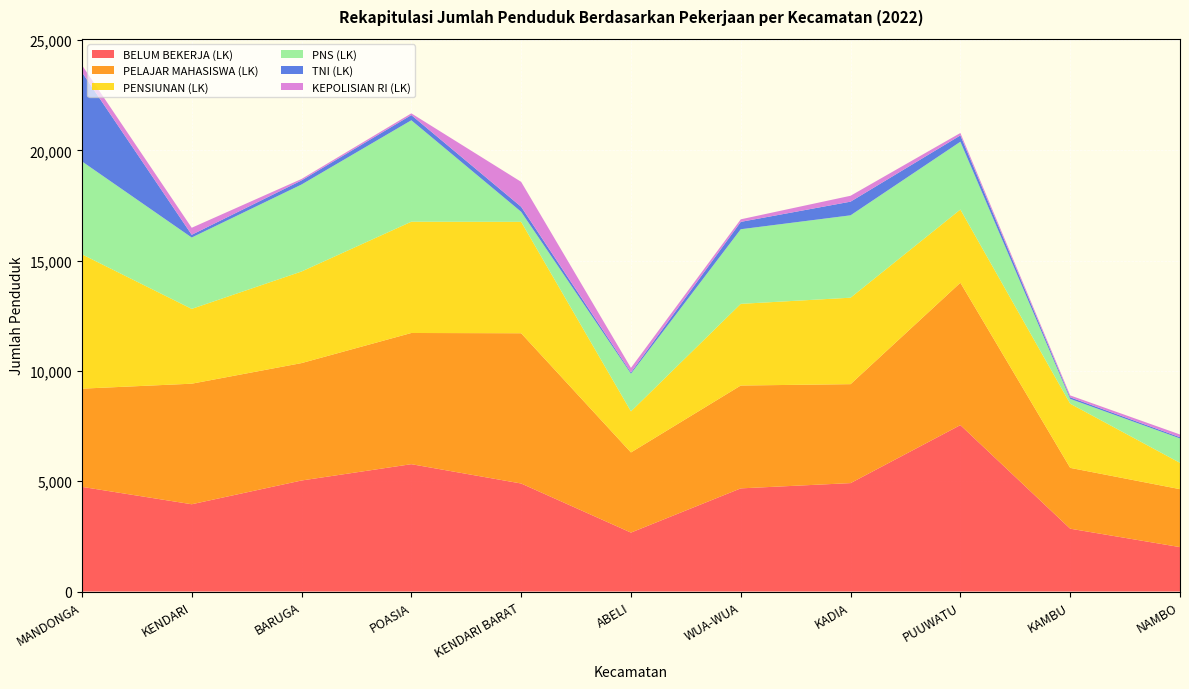

Reading left to right, transcribe all the data shown in this chart.

BELUM BEKERJA (LK): MANDONGA=4746	KENDARI=3957	BARUGA=5034	POASIA=5774	KENDARI BARAT=4898	ABELI=2672	WUA-WUA=4677	KADIA=4916	PUUWATU=7546	KAMBU=2849	NAMBO=2014
PELAJAR MAHASISWA (LK): MANDONGA=4452	KENDARI=5466	BARUGA=5323	POASIA=5948	KENDARI BARAT=6812	ABELI=3634	WUA-WUA=4663	KADIA=4486	PUUWATU=6454	KAMBU=2758	NAMBO=2627
PENSIUNAN (LK): MANDONGA=6091	KENDARI=3392	BARUGA=4153	POASIA=5045	KENDARI BARAT=5051	ABELI=1861	WUA-WUA=3703	KADIA=3920	PUUWATU=3319	KAMBU=2909	NAMBO=1192
PNS (LK): MANDONGA=4214	KENDARI=3235	BARUGA=3943	POASIA=4599	KENDARI BARAT=456	ABELI=1709	WUA-WUA=3383	KADIA=3735	PUUWATU=3074	KAMBU=218	NAMBO=1107
TNI (LK): MANDONGA=4048	KENDARI=124	BARUGA=186	POASIA=236	KENDARI BARAT=229	ABELI=58	WUA-WUA=334	KADIA=620	PUUWATU=287	KAMBU=73	NAMBO=57
KEPOLISIAN RI (LK): MANDONGA=319	KENDARI=319	BARUGA=66	POASIA=78	KENDARI BARAT=1129	ABELI=207	WUA-WUA=116	KADIA=267	PUUWATU=110	KAMBU=85	NAMBO=123